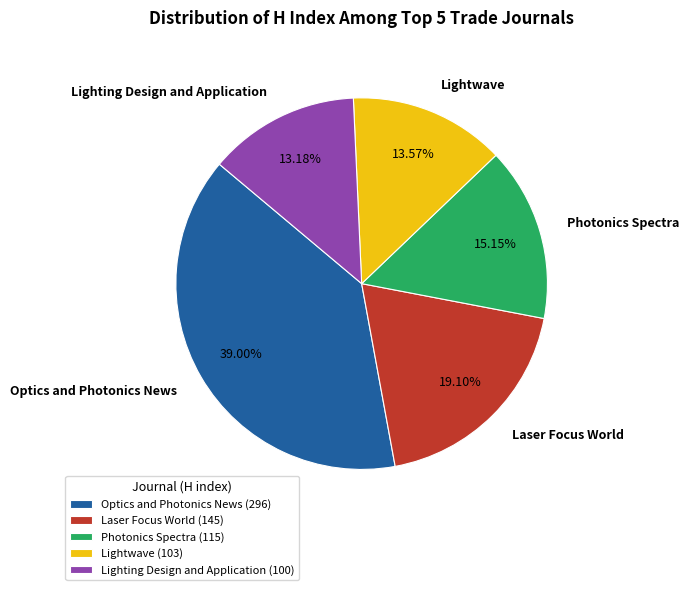

Which has a higher value, Lightwave or Optics and Photonics News?

Optics and Photonics News